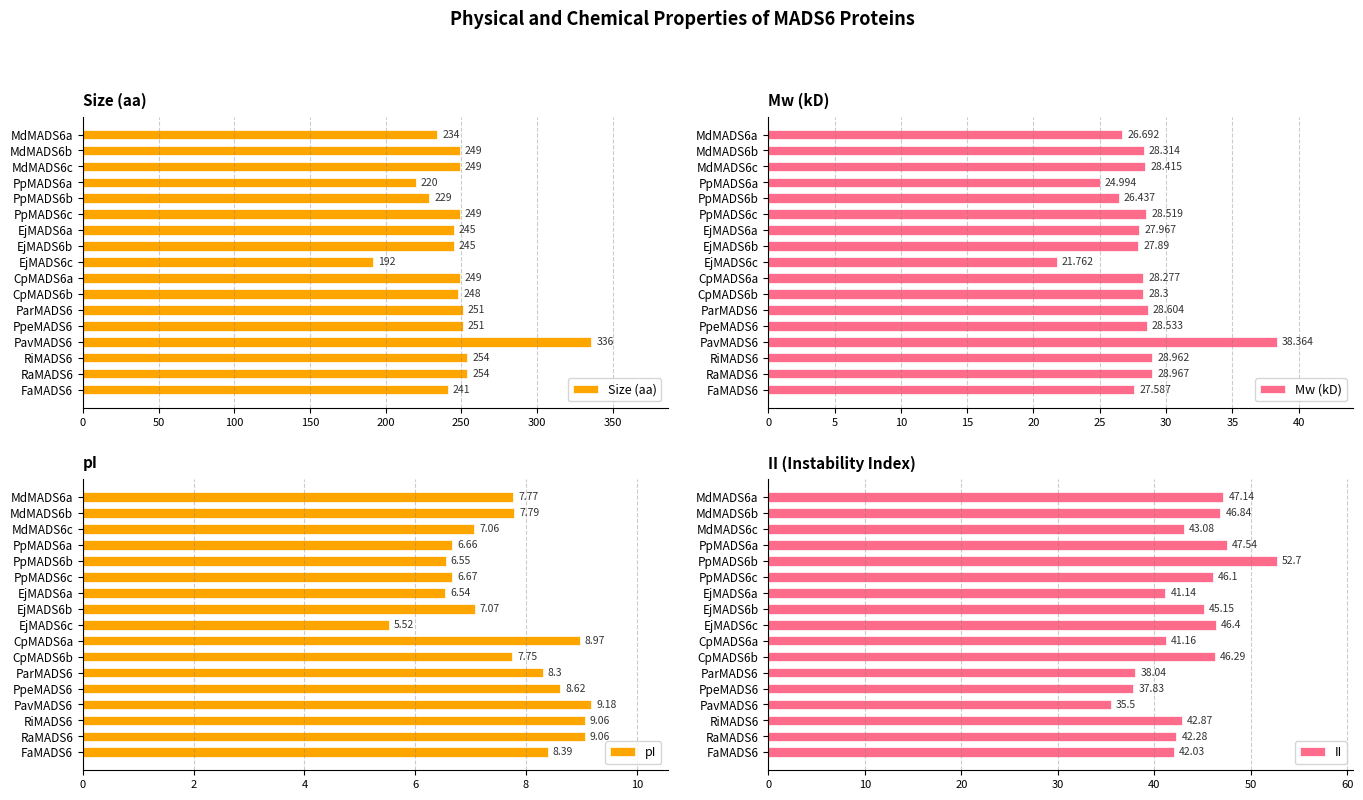

What is the average value of the Size (aa) series?

247